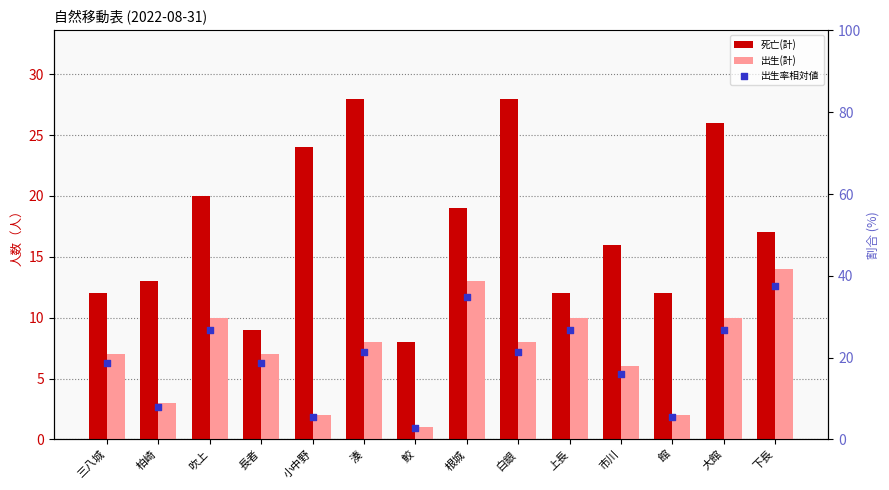

What is the total value across all series at 柏崎?

24.0